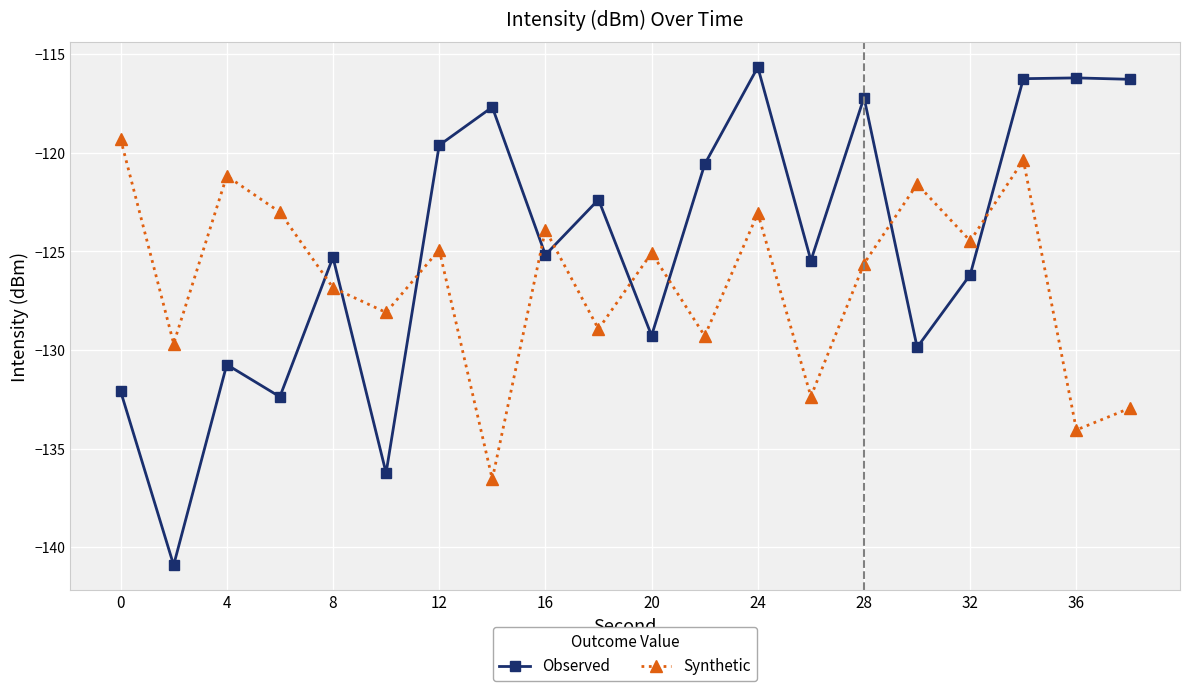

How many interior local valleys does the Synthetic series have?

8